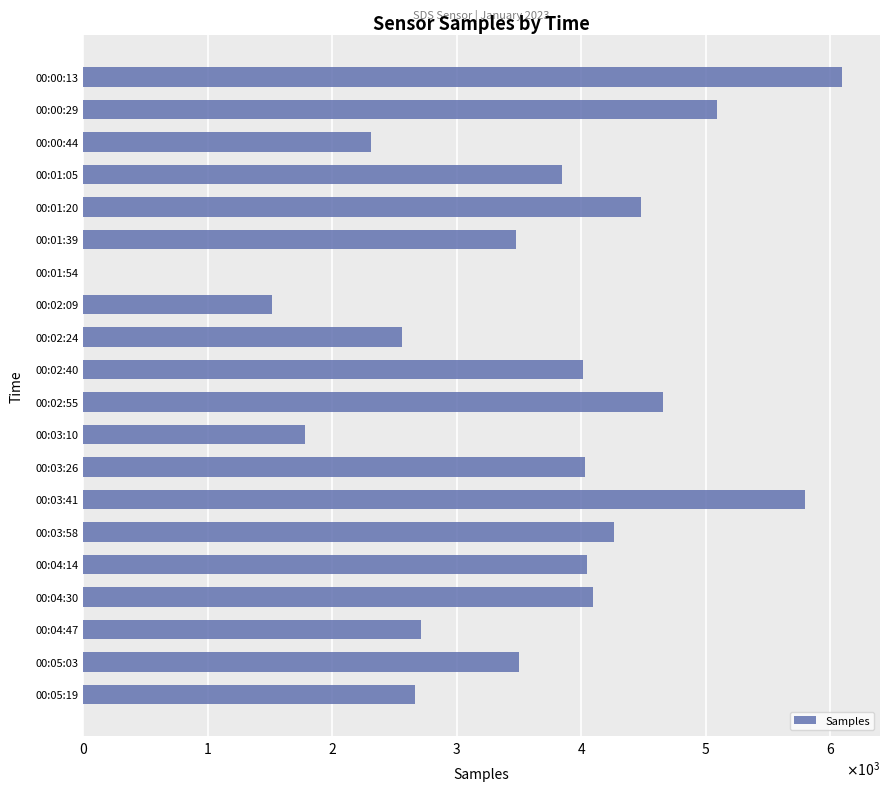

Are the bars horizontal?

Yes